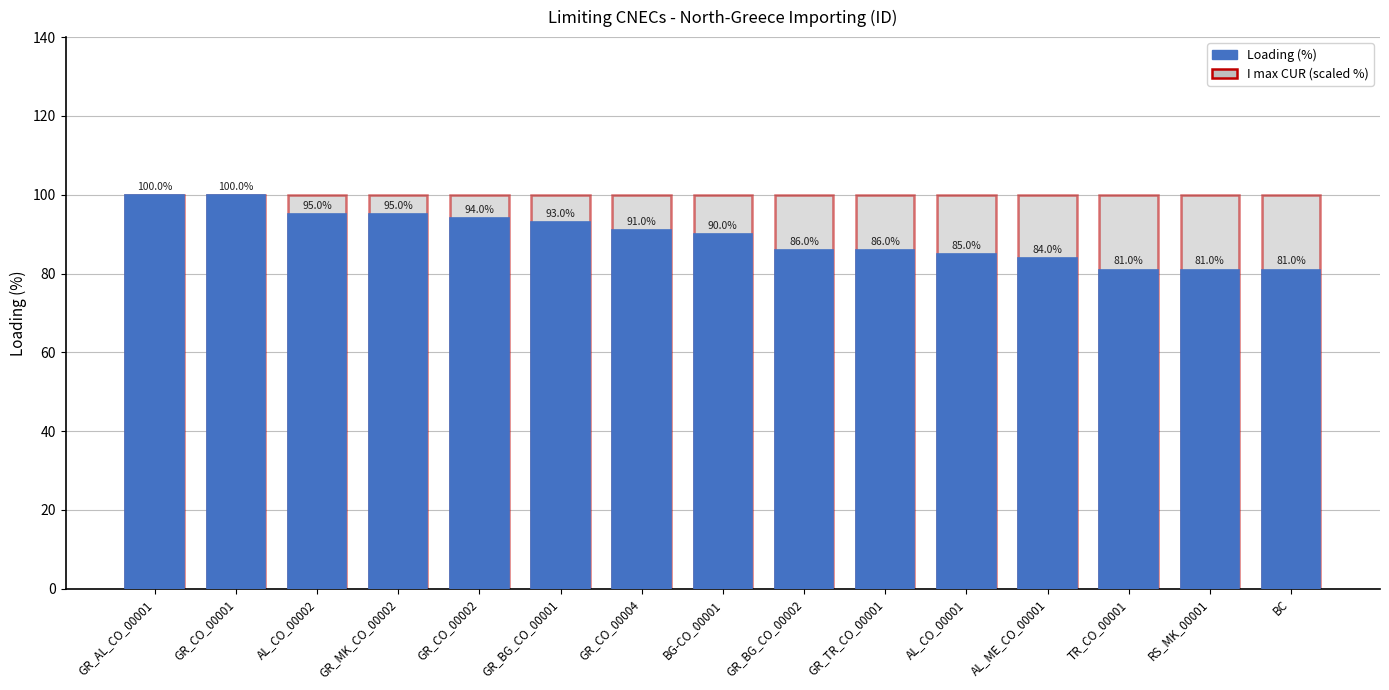

What is the label of the 15th bar from the right?

GR_AL_CO_00001